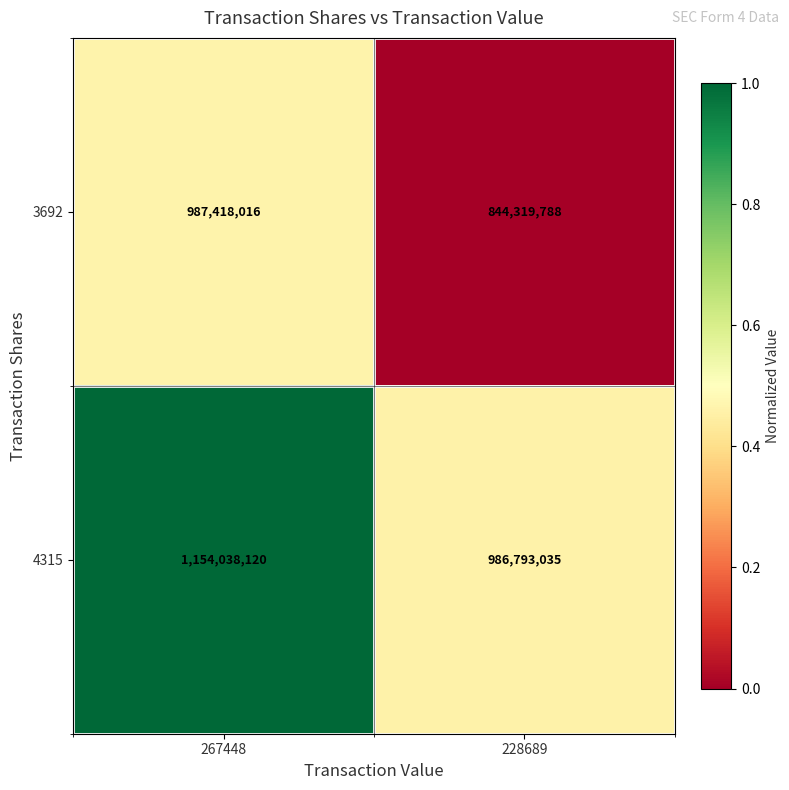

Which series changed the most between 267448 and 228689?

4315